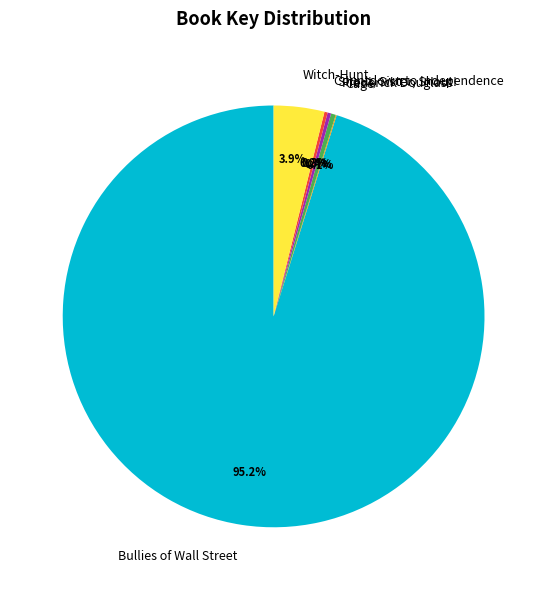

Is it true that Frederick Douglass is 0% of the pie?

True